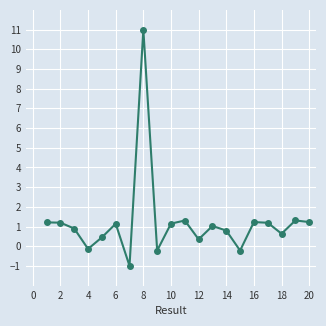

What is the difference between the maximum and second lowest values?

11.2